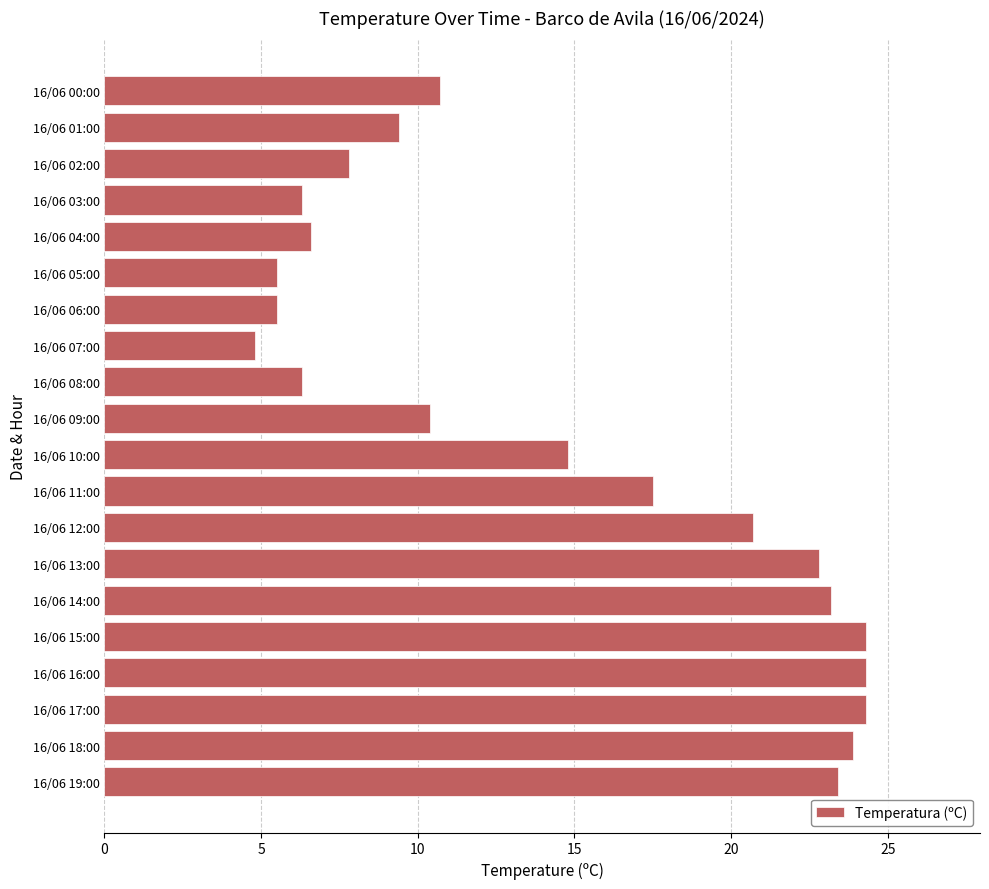

What is the average value?

14.6